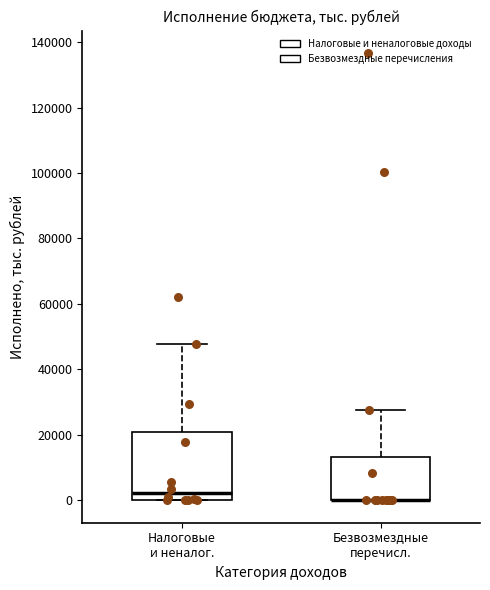

Reading left to right, read every box against the y-axis: the position of its median line, the range the box covers, and the ends of its whiskers. The values are not printed on the chart, so give them approximately, as read against the axis.

Налоговые и неналог.: median 2000, box 0 to 20000, whiskers 0 to 48000
Безвозмездные перечисл.: median 0 (drawn on the box's lower edge), box 0 to 14000, whiskers 0 to 28000